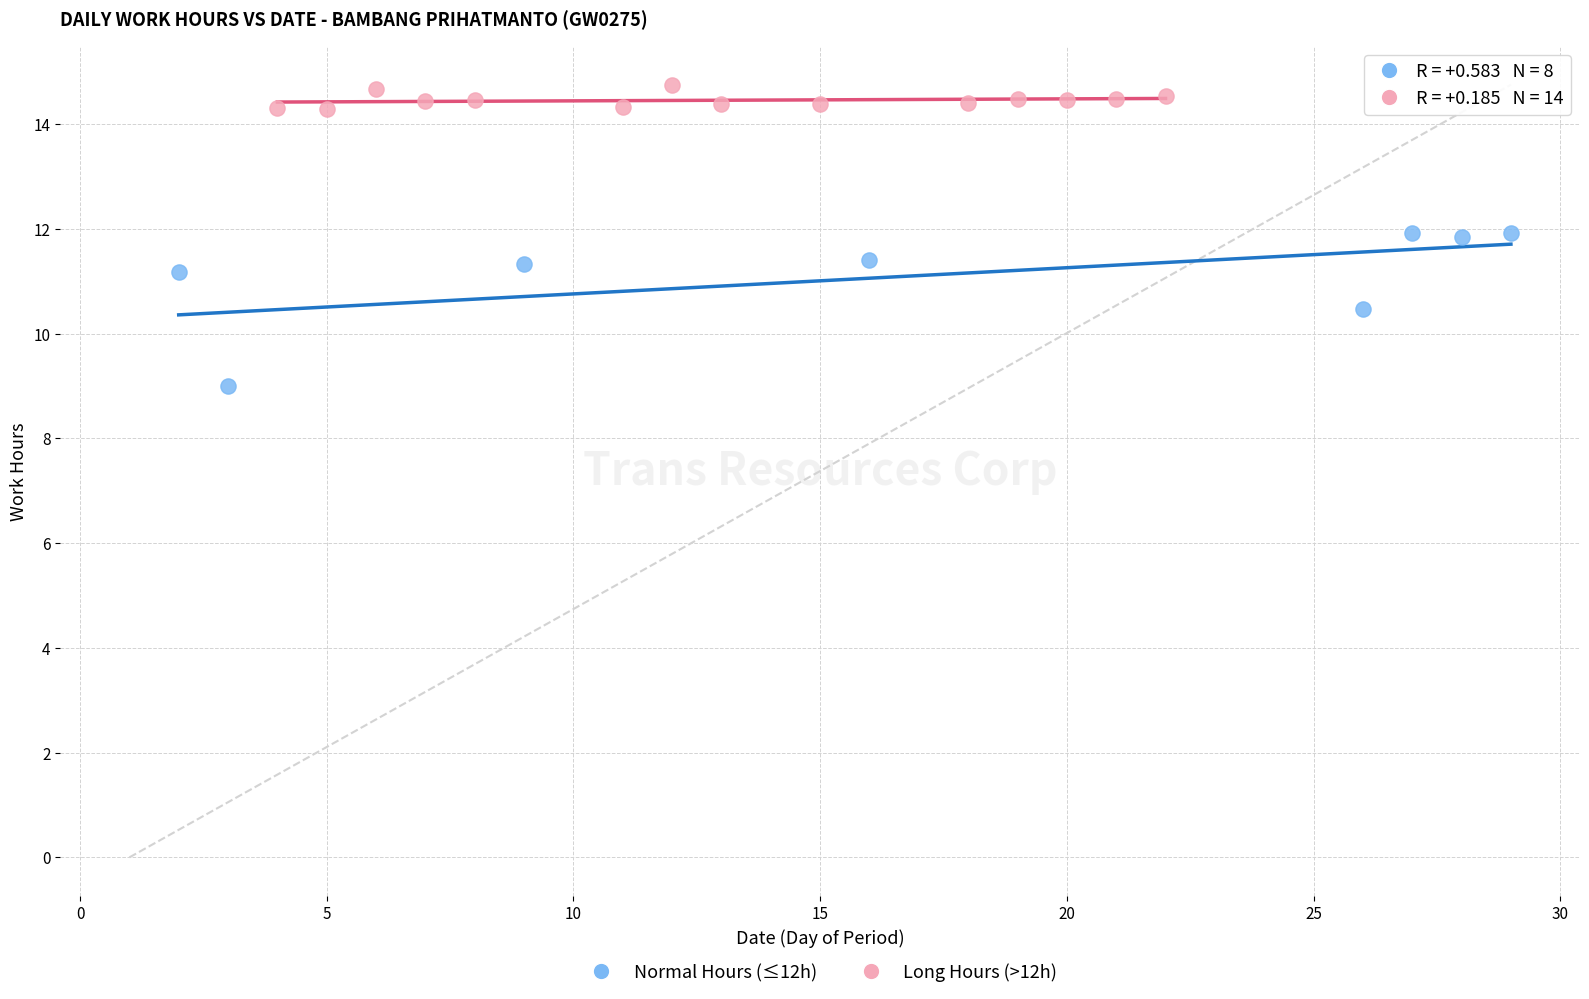

Which series reaches the minimum Y coordinate?

Normal Hours (≤12h)